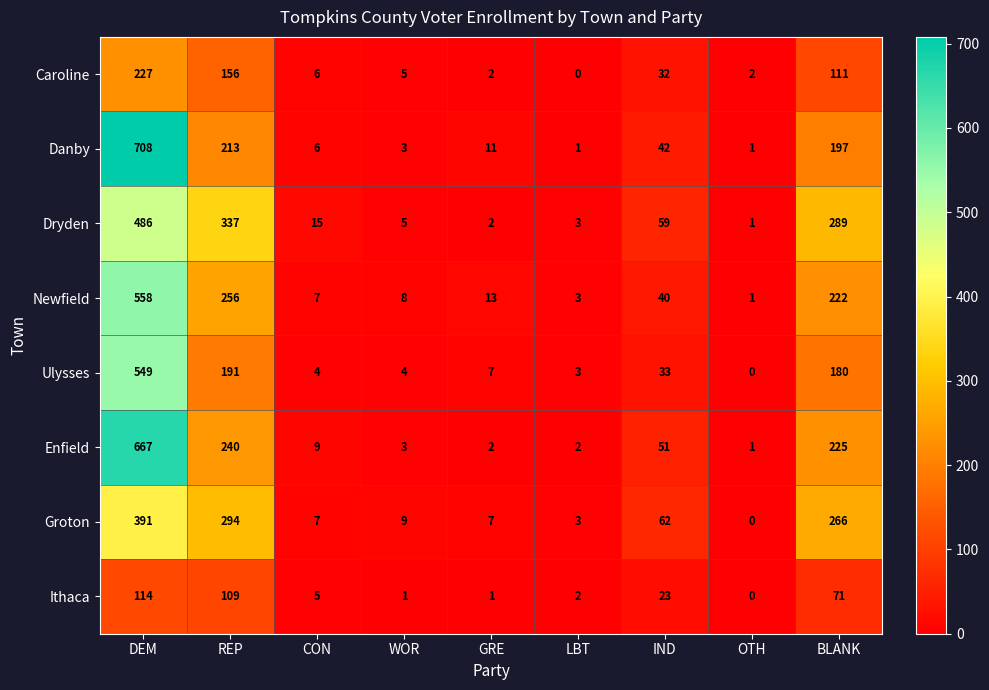

What is the total value across all series at OTH?

6